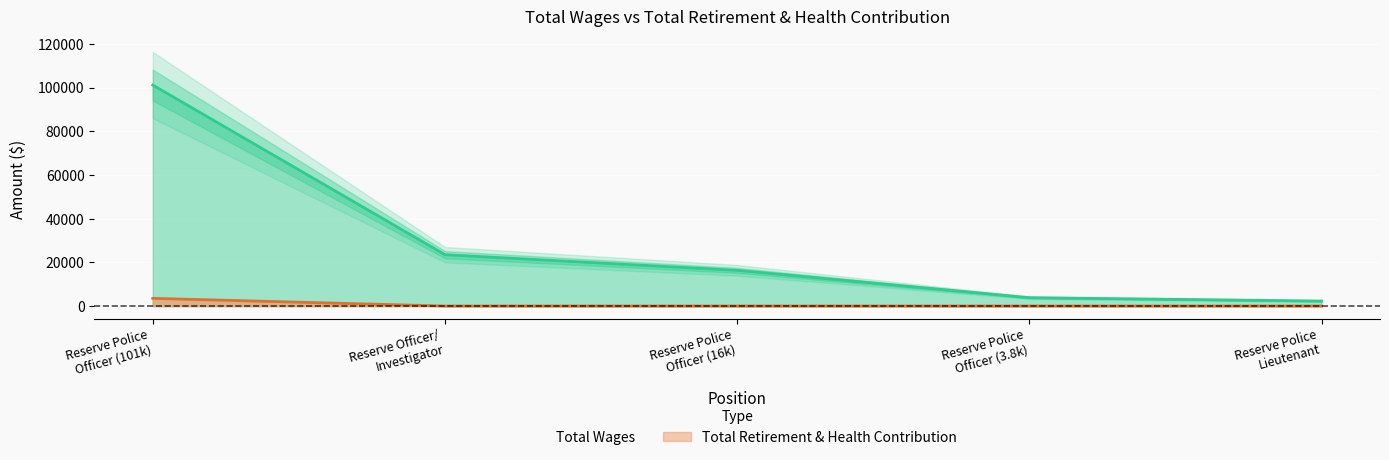

What is the sum of the Total Wages values at Reserve Police Officer (16k) and Reserve Police Officer (3.8k)?

20162